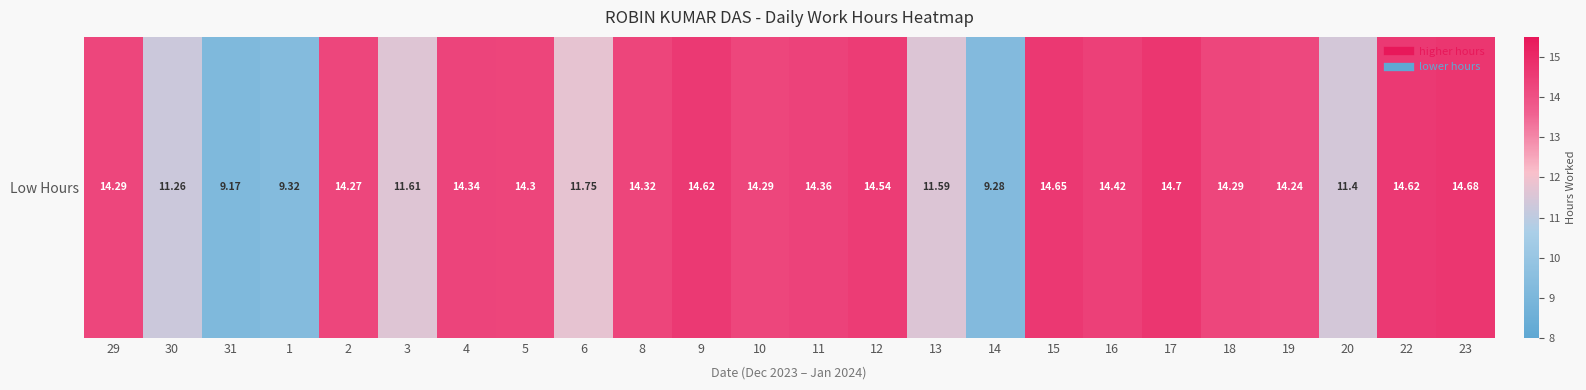

At which category does the chart reach its peak across all series?

17